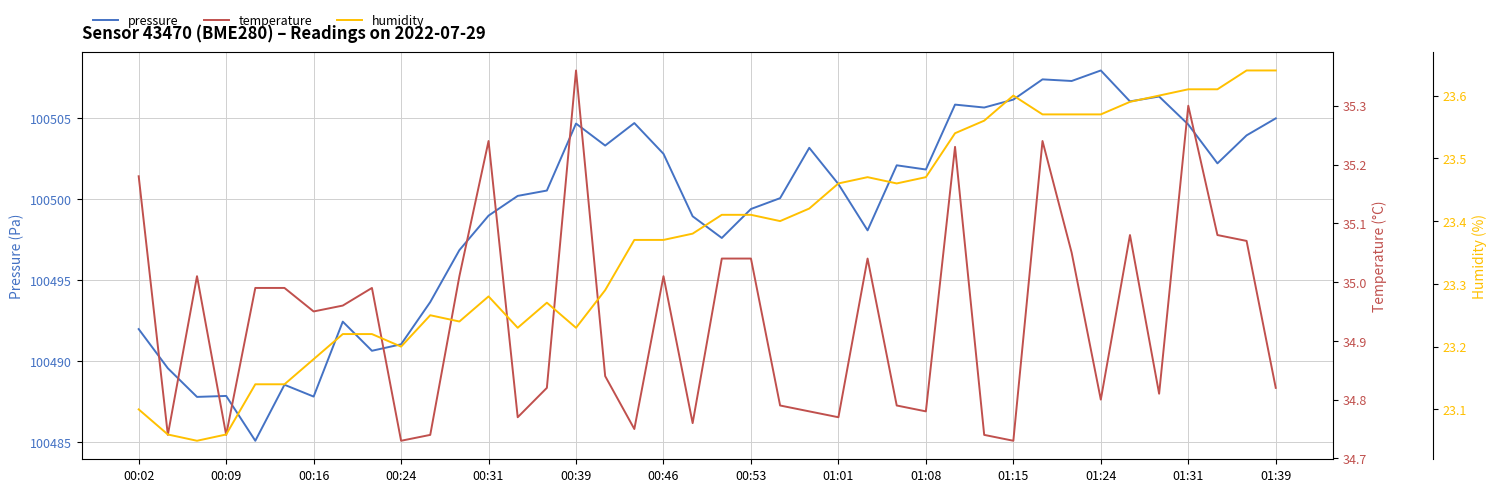

List the series in order of their peak value, highest first.

pressure, temperature, humidity